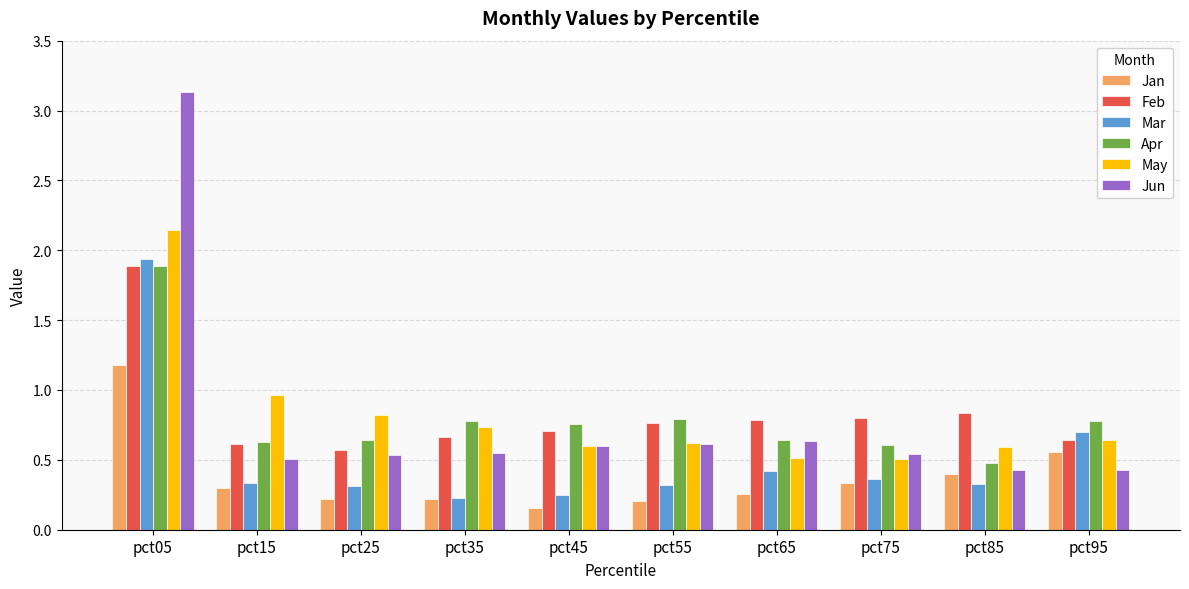

Which series has the widest spread of values?

Jun